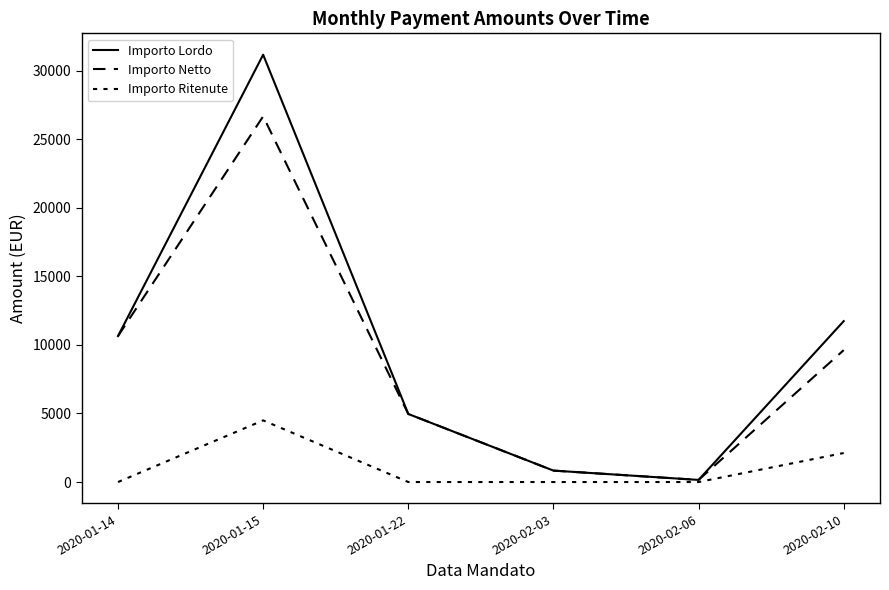

The Importo Netto series shows 7371.7 at 2020-01-14. True or false?

False